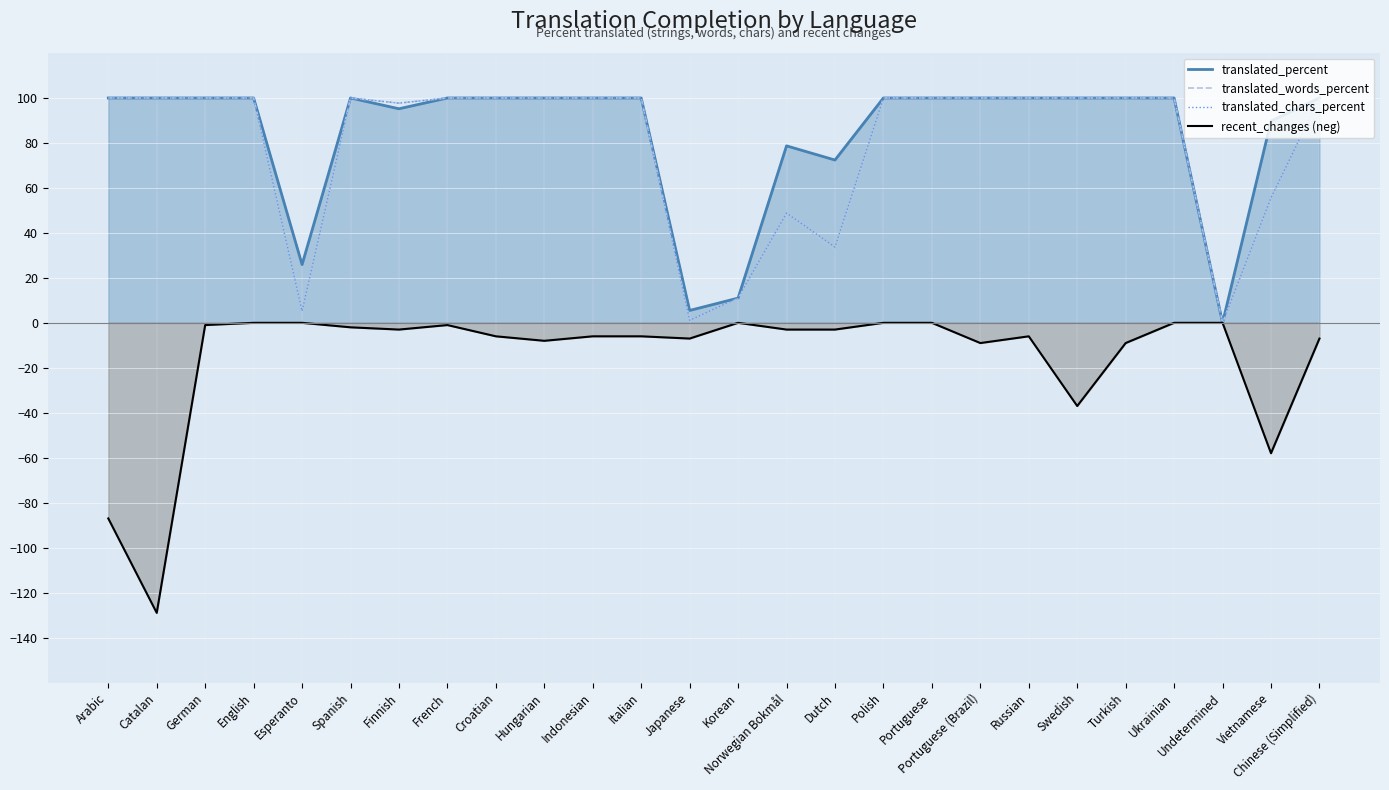

What is the difference between the maximum and minimum values in the translated_chars_percent series?

100.0